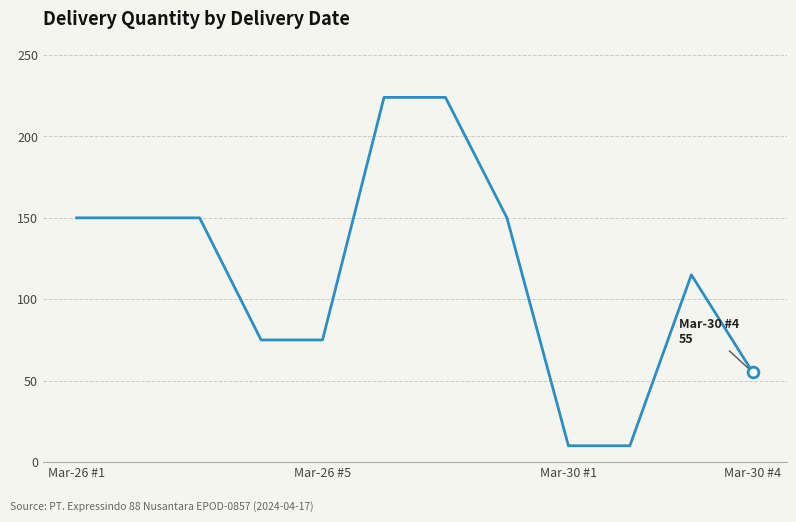

What is the smallest value displayed?

10